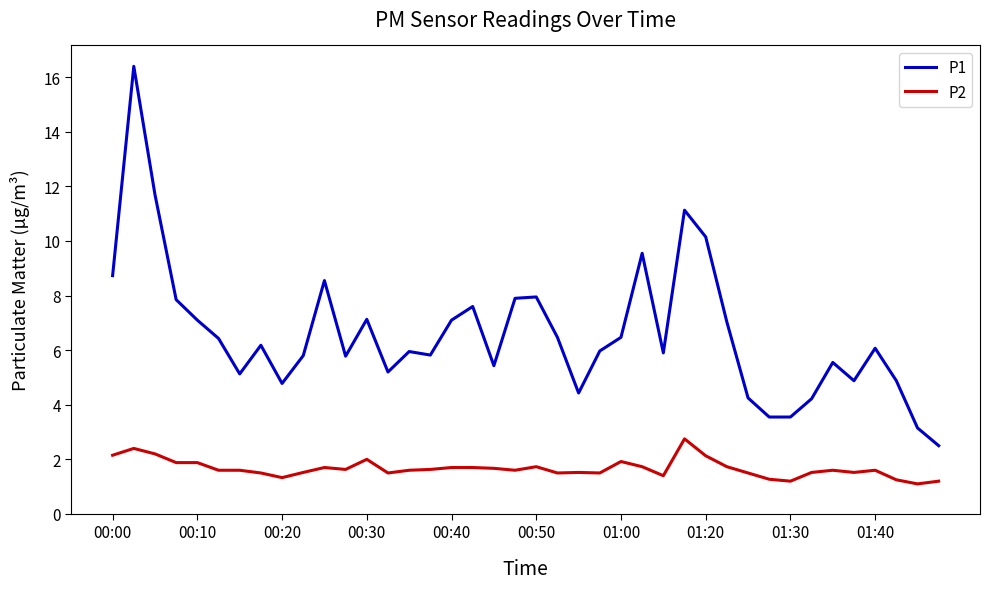

List the series in order of their overall mean, highest first.

P1, P2